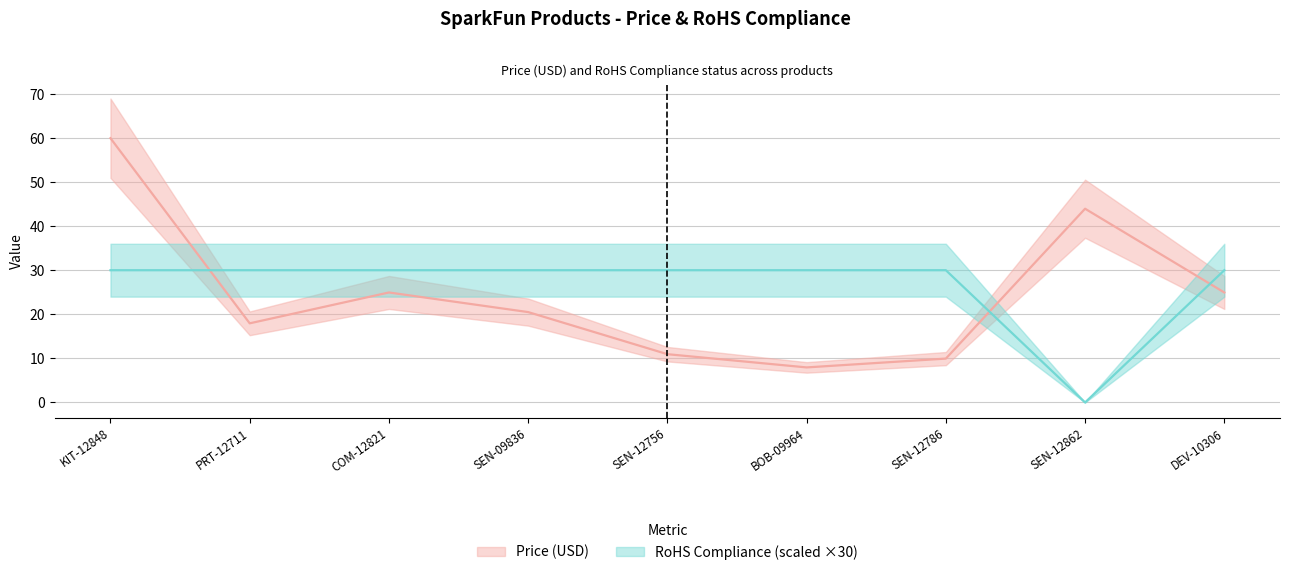

Which series has the largest total across all categories?

RoHS Compliance